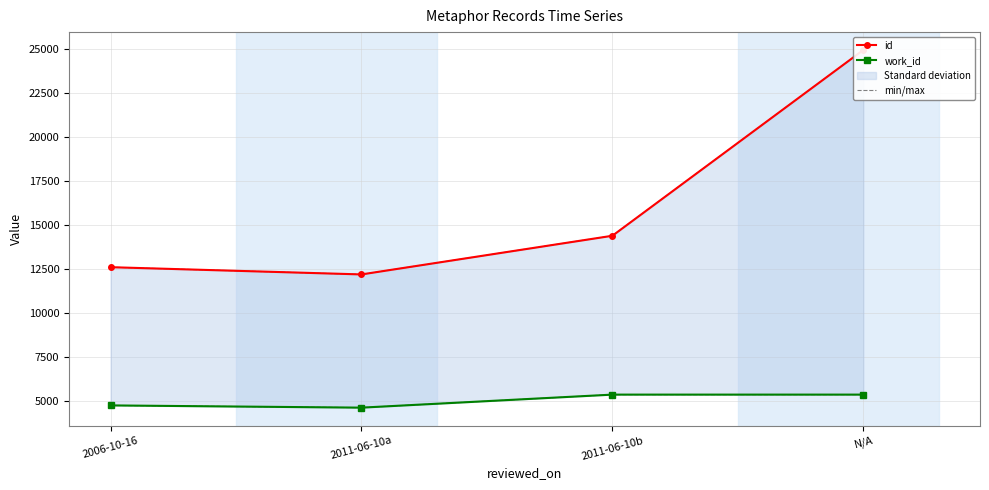

True or false: work_id has more than 1 points higher than both neighbors.

False